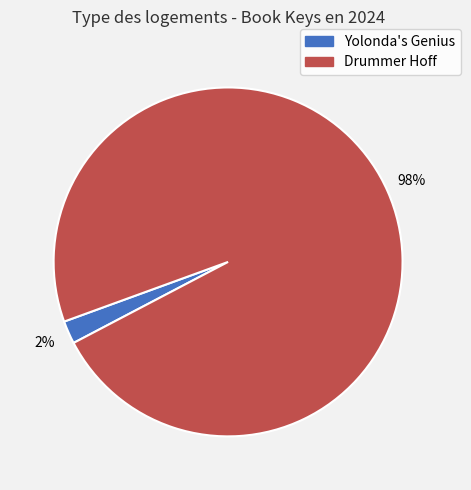

Combined, do Drummer Hoff and Yolonda's Genius account for over 50%?

Yes